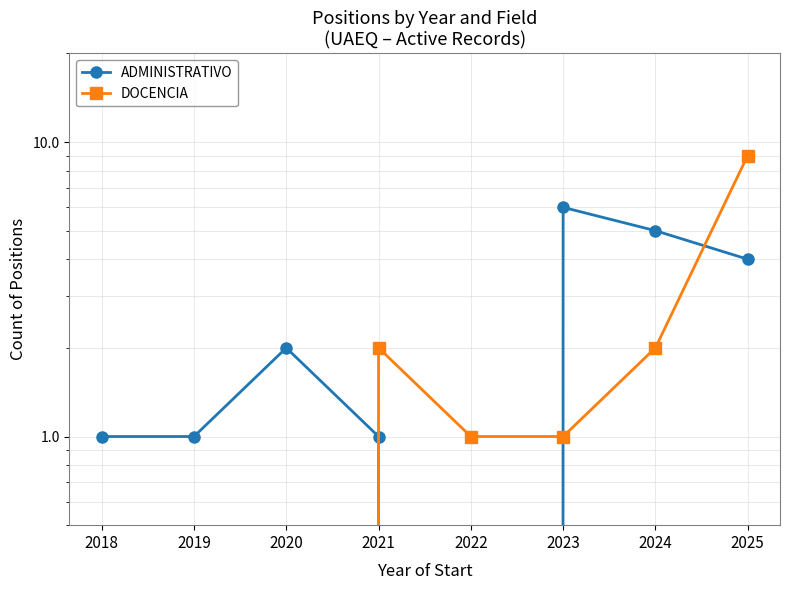

True or false: DOCENCIA has more than 0 interior local peaks.

True